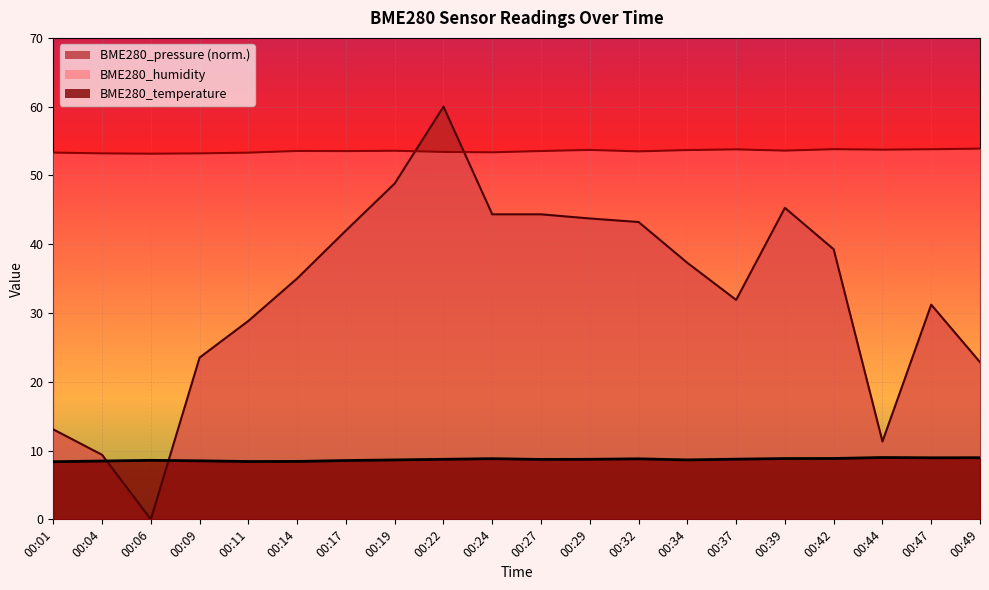

Where is BME280_humidity nearest to the value 53?

00:06